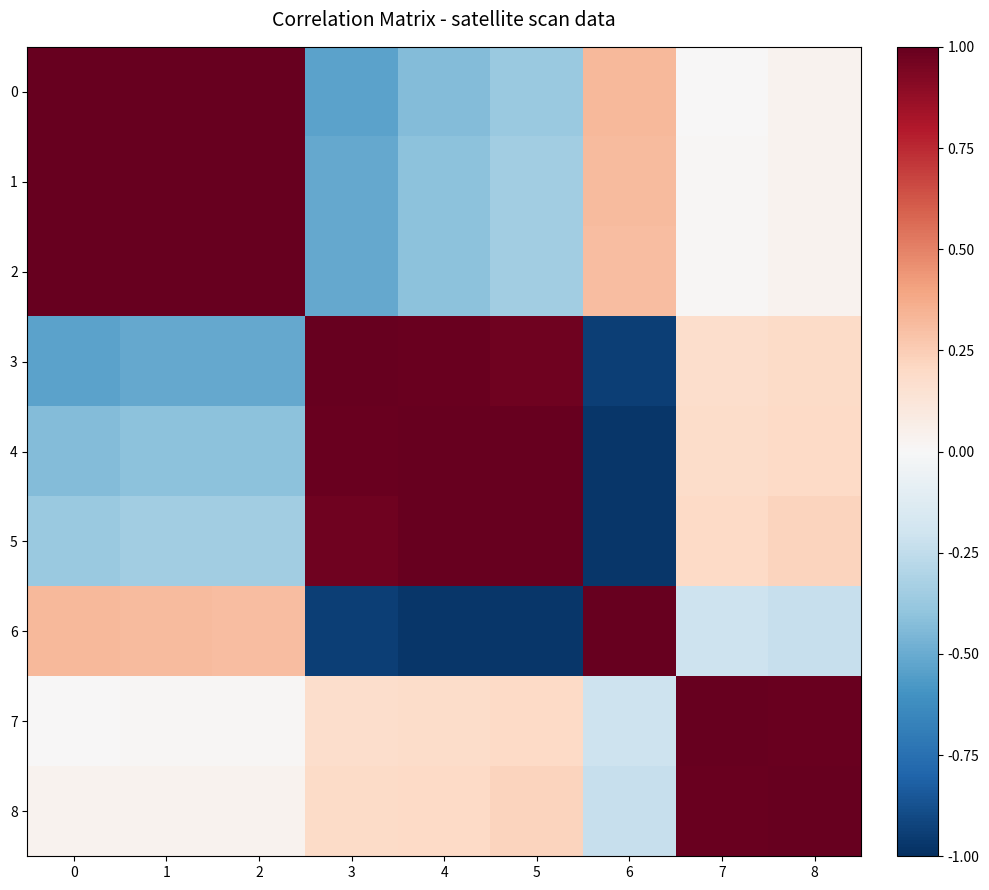

Reading right to left, what are all the values shown in this chart?

0: 8=0.0	7=0.0	6=0.3	5=-0.4	4=-0.4	3=-0.5	2=1.0	1=1.0	0=1.0
1: 8=0.0	7=0.0	6=0.3	5=-0.3	4=-0.4	3=-0.5	2=1.0	1=1.0	0=1.0
2: 8=0.0	7=0.0	6=0.3	5=-0.3	4=-0.4	3=-0.5	2=1.0	1=1.0	0=1.0
3: 8=0.2	7=0.2	6=-0.9	5=1.0	4=1.0	3=1.0	2=-0.5	1=-0.5	0=-0.5
4: 8=0.2	7=0.2	6=-1.0	5=1.0	4=1.0	3=1.0	2=-0.4	1=-0.4	0=-0.4
5: 8=0.2	7=0.2	6=-1.0	5=1.0	4=1.0	3=1.0	2=-0.3	1=-0.3	0=-0.4
6: 8=-0.2	7=-0.2	6=1.0	5=-1.0	4=-1.0	3=-0.9	2=0.3	1=0.3	0=0.3
7: 8=1.0	7=1.0	6=-0.2	5=0.2	4=0.2	3=0.2	2=0.0	1=0.0	0=0.0
8: 8=1.0	7=1.0	6=-0.2	5=0.2	4=0.2	3=0.2	2=0.0	1=0.0	0=0.0